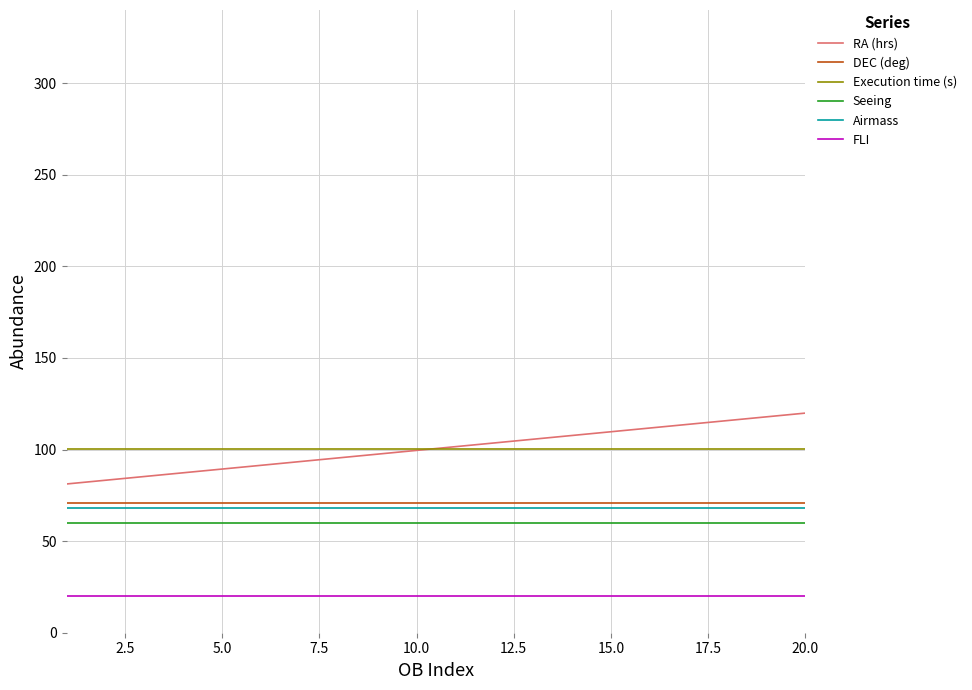

Which series has the widest spread of values?

RA (hrs)